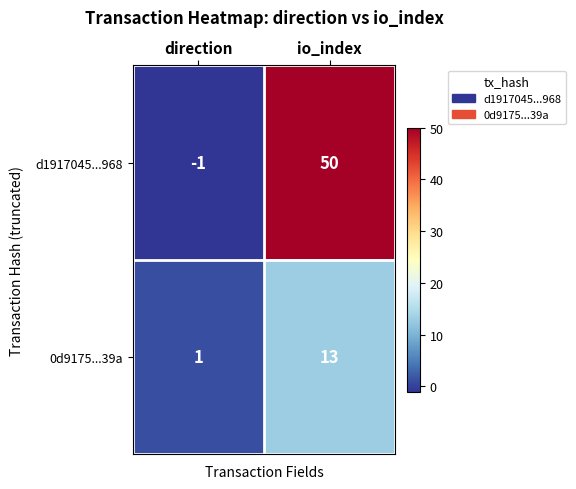

What is the difference between the d1917045...968 values at direction and io_index?

51